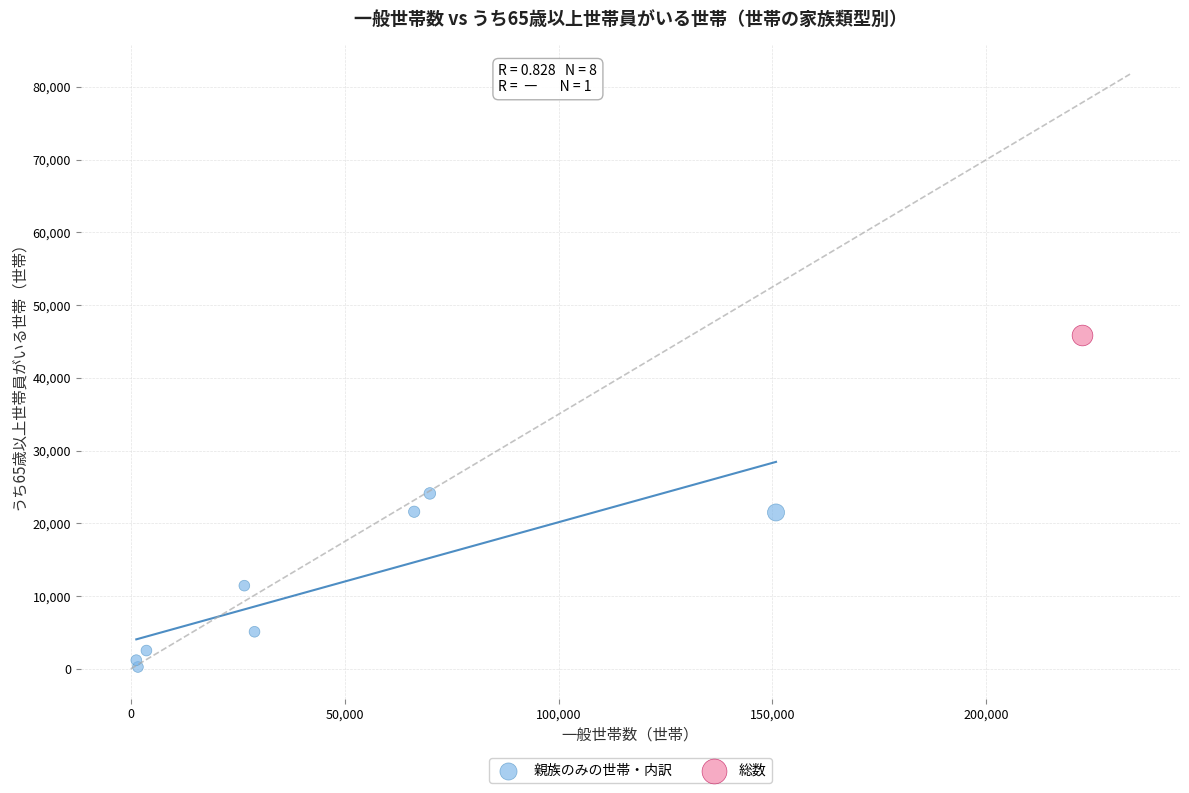

What are all the series names shown in the legend?

親族のみの世帯・内訳, 総数